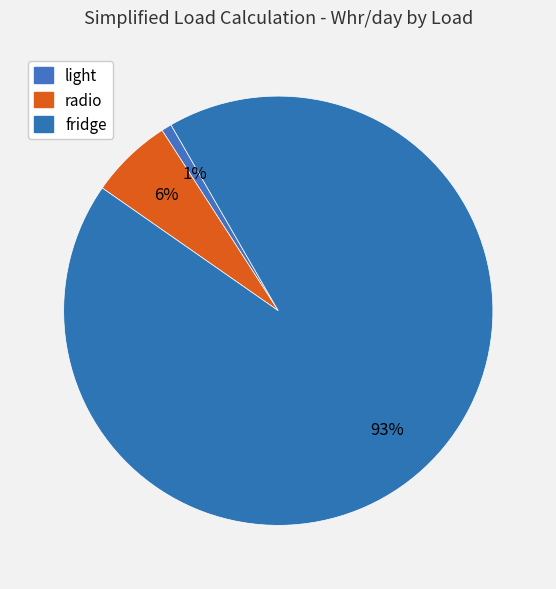

Count the number of slices in the pie.

3